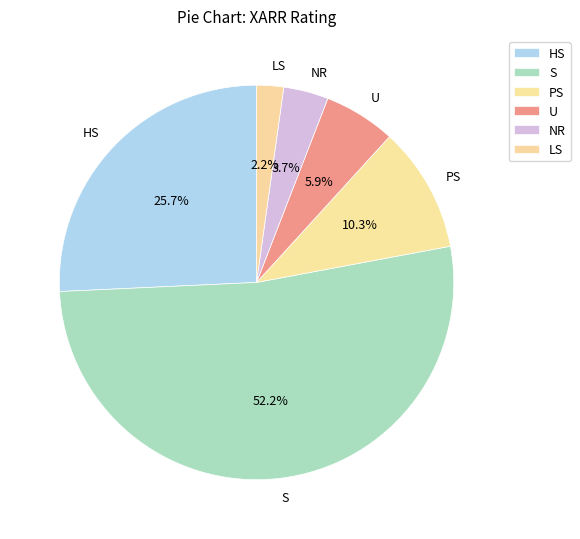

Which has a higher value, LS or S?

S